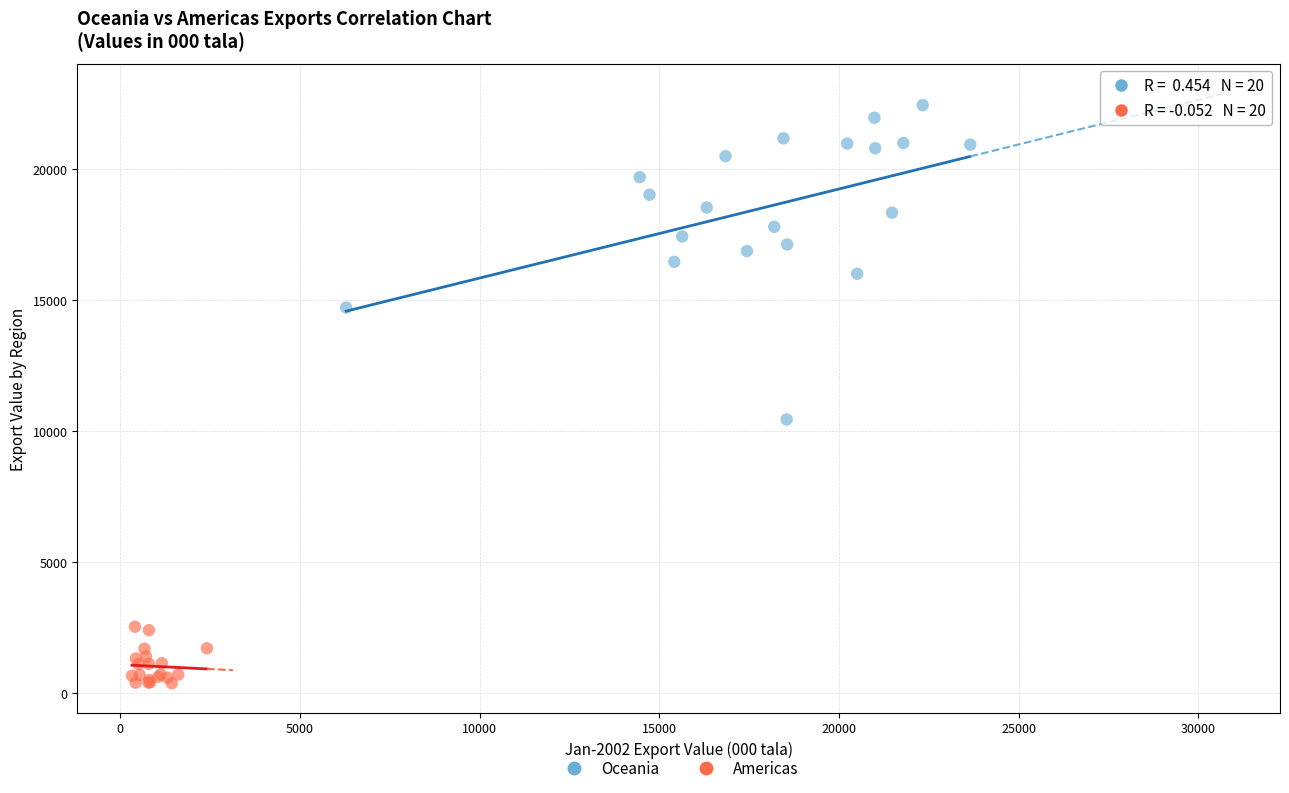

Which series reaches the maximum Y coordinate?

Oceania